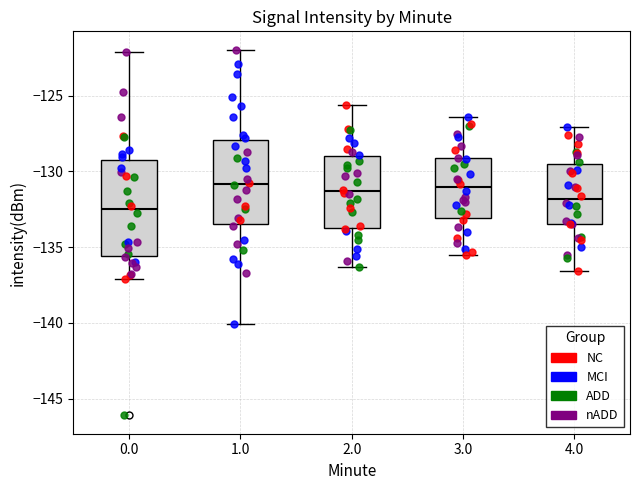

Where does the lower whisker of the box at x = 4.0 end on the y-axis? The values are not printed on the chart, so give them approximately, as read against the axis.

-136.5